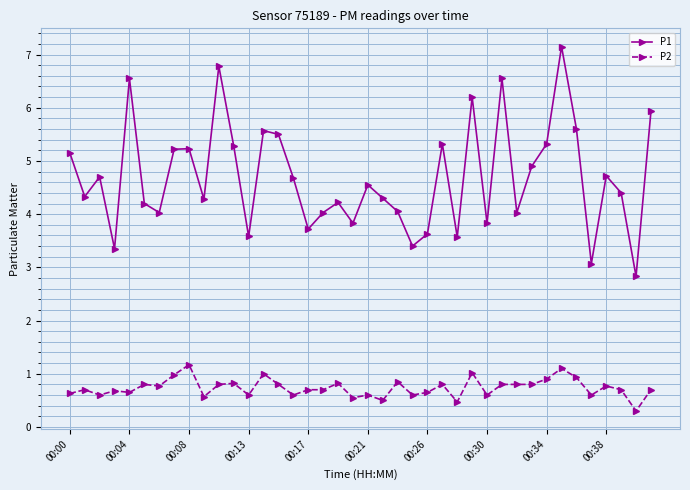

What is the minimum value shown in the chart?

0.3